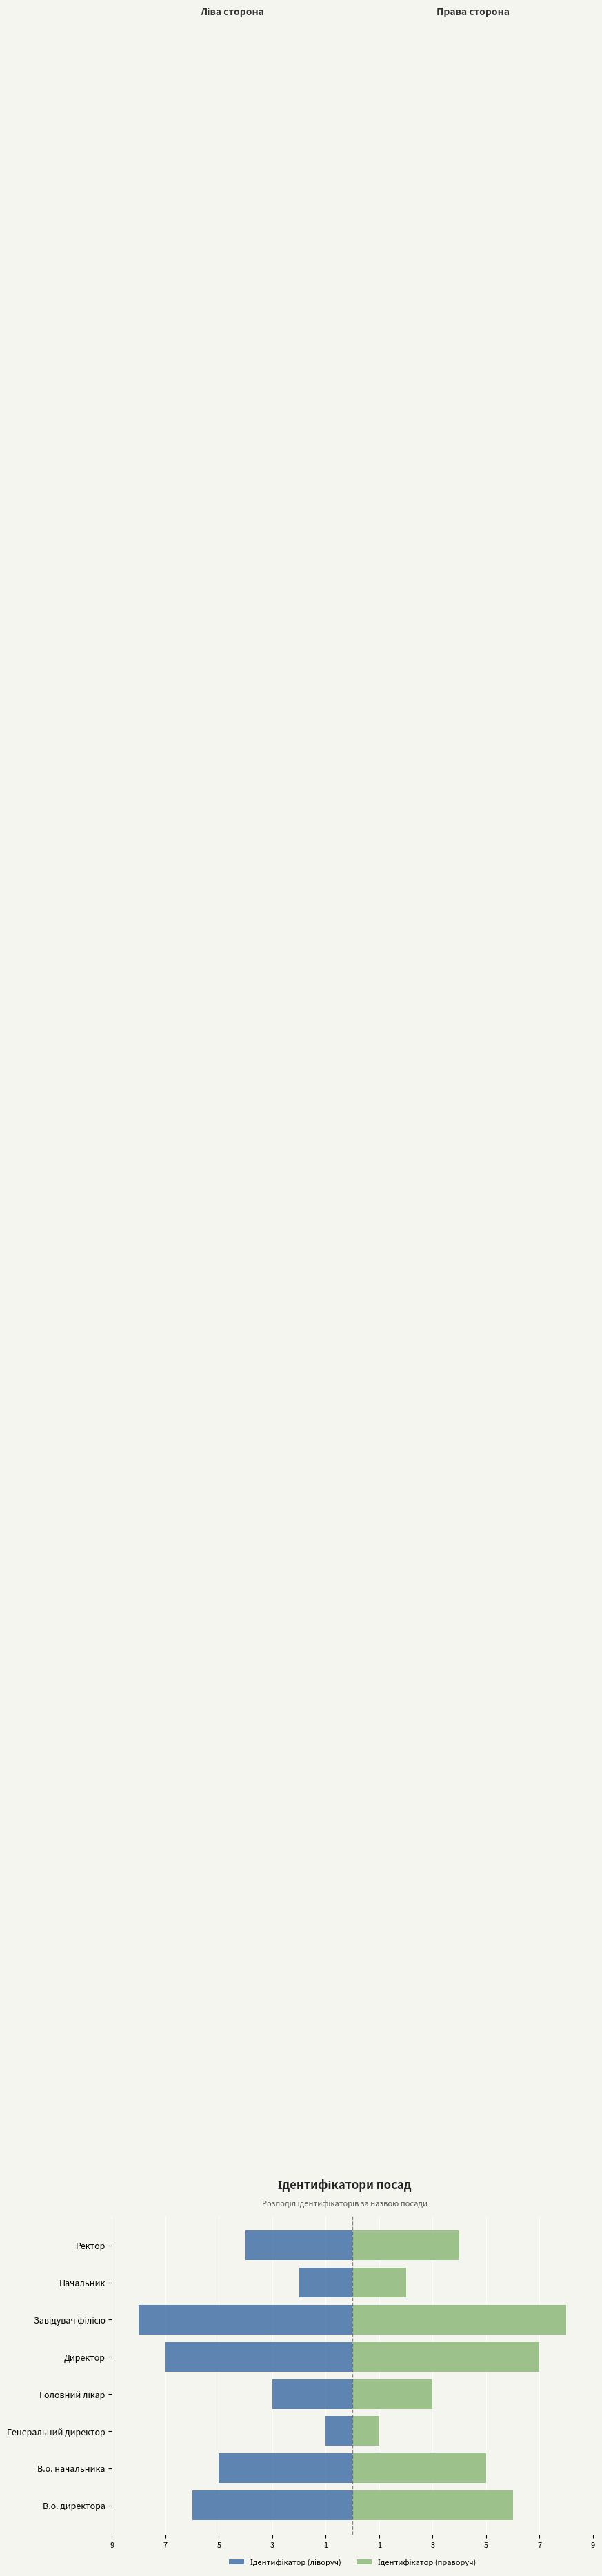

What is the greatest value displayed?

8